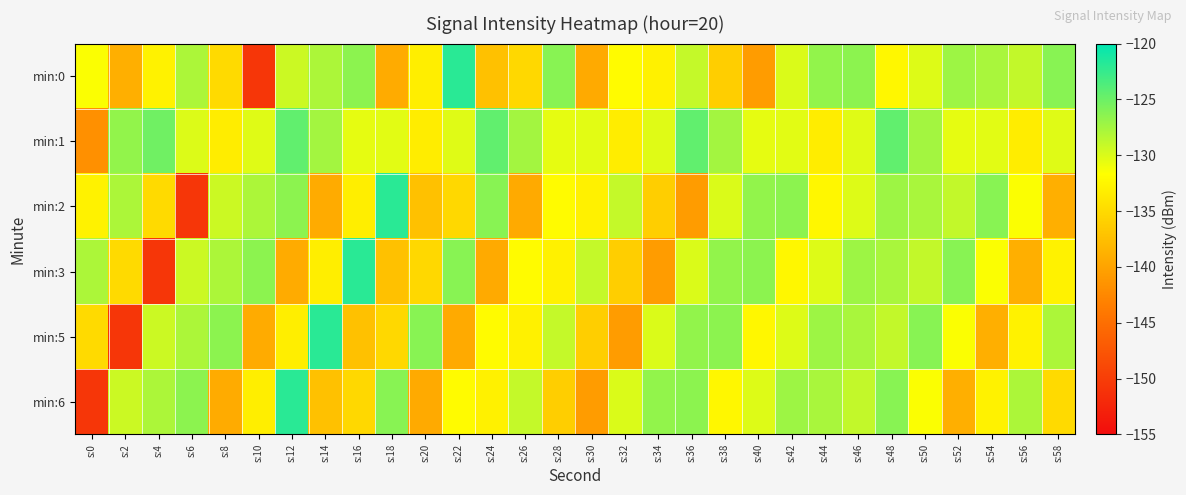

Reading left to right, list all the values displayed in this chart.

min:0: s:0=-131.5	s:2=-138.9	s:4=-132.8	s:6=-127.9	s:8=-135.0	s:10=-150.8	s:12=-129.4	s:14=-127.9	s:16=-126.4	s:18=-139.3	s:20=-133.2	s:22=-121.9	s:24=-137.2	s:26=-135.2	s:28=-126.2	s:30=-139.4	s:32=-132.0	s:34=-132.9	s:36=-129.0	s:38=-136.1	s:40=-140.7	s:42=-130.0	s:44=-126.7	s:46=-126.5	s:48=-132.3	s:50=-130.2	s:52=-127.2	s:54=-127.7	s:56=-129.0	s:58=-126.2
min:1: s:0=-141.8	s:2=-126.7	s:4=-125.2	s:6=-130.1	s:8=-133.3	s:10=-130.2	s:12=-124.5	s:14=-127.5	s:16=-130.6	s:18=-130.3	s:20=-133.3	s:22=-130.2	s:24=-124.5	s:26=-127.5	s:28=-130.6	s:30=-130.3	s:32=-133.3	s:34=-130.2	s:36=-124.5	s:38=-127.5	s:40=-130.6	s:42=-130.3	s:44=-133.3	s:46=-130.2	s:48=-124.5	s:50=-127.5	s:52=-130.6	s:54=-130.3	s:56=-133.3	s:58=-130.2
min:2: s:0=-132.8	s:2=-127.9	s:4=-135.0	s:6=-150.8	s:8=-129.4	s:10=-127.9	s:12=-126.4	s:14=-139.3	s:16=-133.2	s:18=-121.9	s:20=-137.2	s:22=-135.2	s:24=-126.2	s:26=-139.4	s:28=-132.0	s:30=-132.9	s:32=-129.0	s:34=-136.1	s:36=-140.7	s:38=-130.0	s:40=-126.7	s:42=-126.5	s:44=-132.3	s:46=-130.2	s:48=-127.2	s:50=-127.7	s:52=-129.0	s:54=-126.2	s:56=-131.5	s:58=-138.9
min:3: s:0=-127.9	s:2=-135.0	s:4=-150.8	s:6=-129.4	s:8=-127.9	s:10=-126.4	s:12=-139.3	s:14=-133.2	s:16=-121.9	s:18=-137.2	s:20=-135.2	s:22=-126.2	s:24=-139.4	s:26=-132.0	s:28=-132.9	s:30=-129.0	s:32=-136.1	s:34=-140.7	s:36=-130.0	s:38=-126.7	s:40=-126.5	s:42=-132.3	s:44=-130.2	s:46=-127.2	s:48=-127.7	s:50=-129.0	s:52=-126.2	s:54=-131.5	s:56=-138.9	s:58=-132.8
min:5: s:0=-135.0	s:2=-150.8	s:4=-129.4	s:6=-127.9	s:8=-126.4	s:10=-139.3	s:12=-133.2	s:14=-121.9	s:16=-137.2	s:18=-135.2	s:20=-126.2	s:22=-139.4	s:24=-132.0	s:26=-132.9	s:28=-129.0	s:30=-136.1	s:32=-140.7	s:34=-130.0	s:36=-126.7	s:38=-126.5	s:40=-132.3	s:42=-130.2	s:44=-127.2	s:46=-127.7	s:48=-129.0	s:50=-126.2	s:52=-131.5	s:54=-138.9	s:56=-132.8	s:58=-127.9
min:6: s:0=-150.8	s:2=-129.4	s:4=-127.9	s:6=-126.4	s:8=-139.3	s:10=-133.2	s:12=-121.9	s:14=-137.2	s:16=-135.2	s:18=-126.2	s:20=-139.4	s:22=-132.0	s:24=-132.9	s:26=-129.0	s:28=-136.1	s:30=-140.7	s:32=-130.0	s:34=-126.7	s:36=-126.5	s:38=-132.3	s:40=-130.2	s:42=-127.2	s:44=-127.7	s:46=-129.0	s:48=-126.2	s:50=-131.5	s:52=-138.9	s:54=-132.8	s:56=-127.9	s:58=-135.0